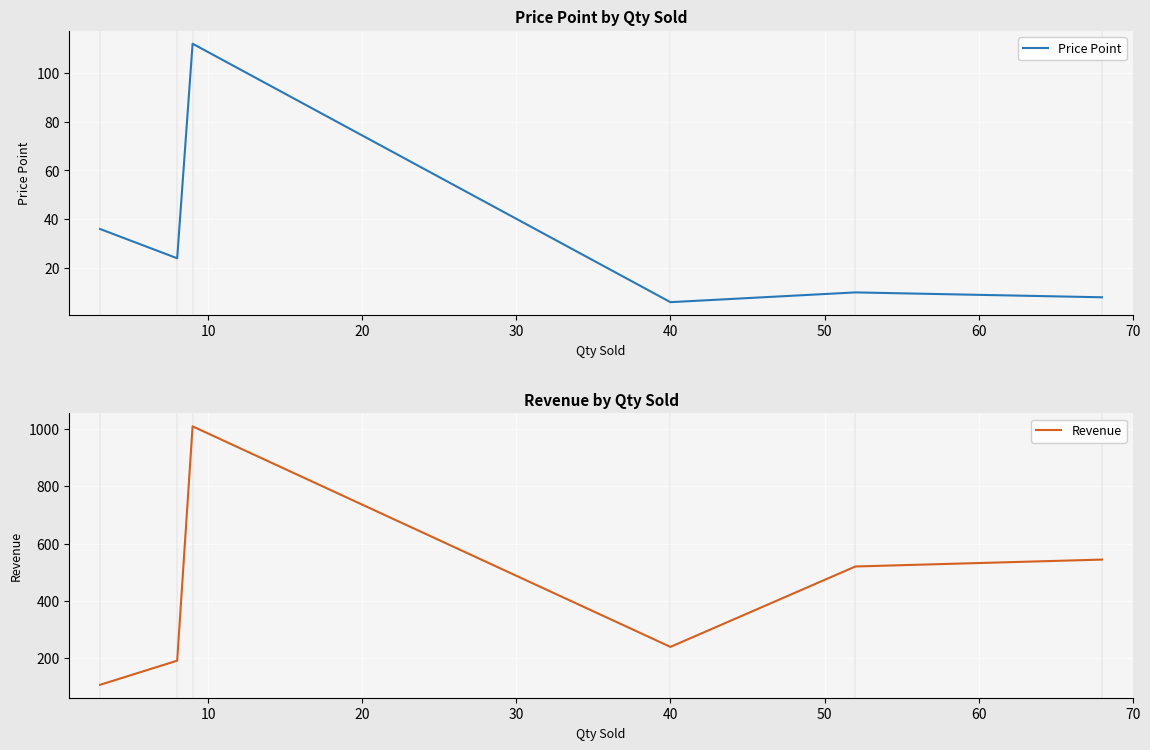

What is the minimum value for Price Point?

6